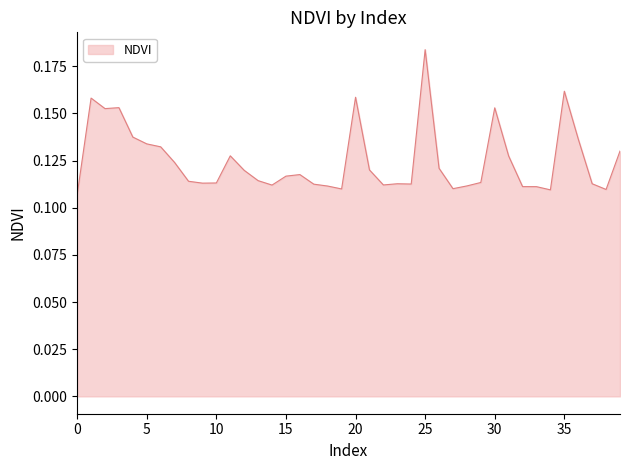

Count the number of categories in the chart.

40